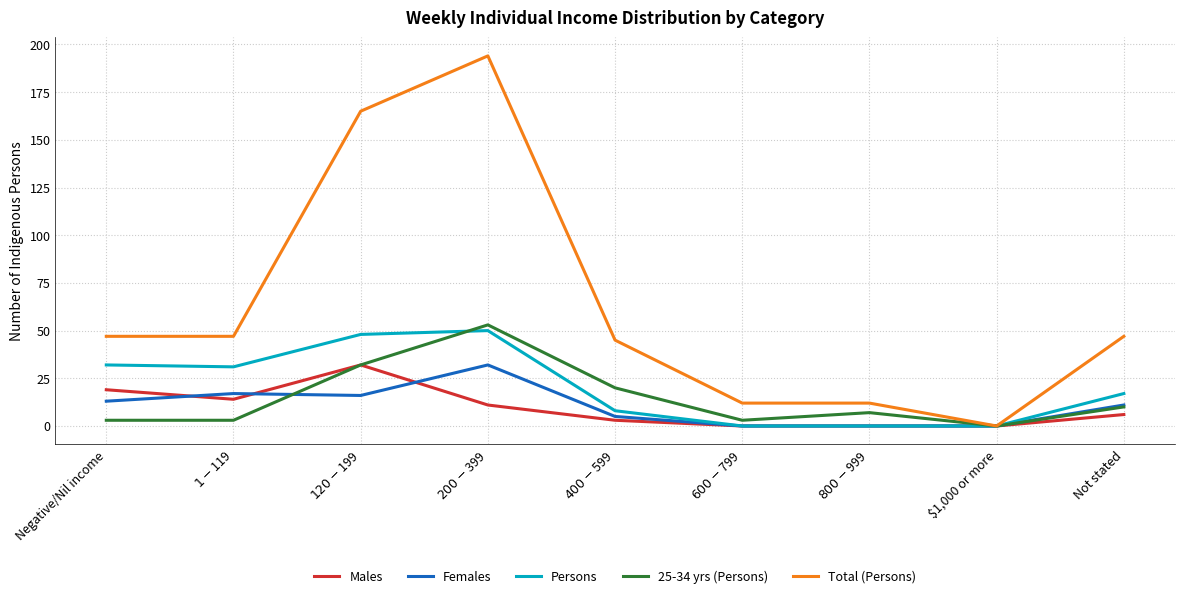

The value of 25-34 yrs (Persons) at $1,000 or more is 0. True or false?

True